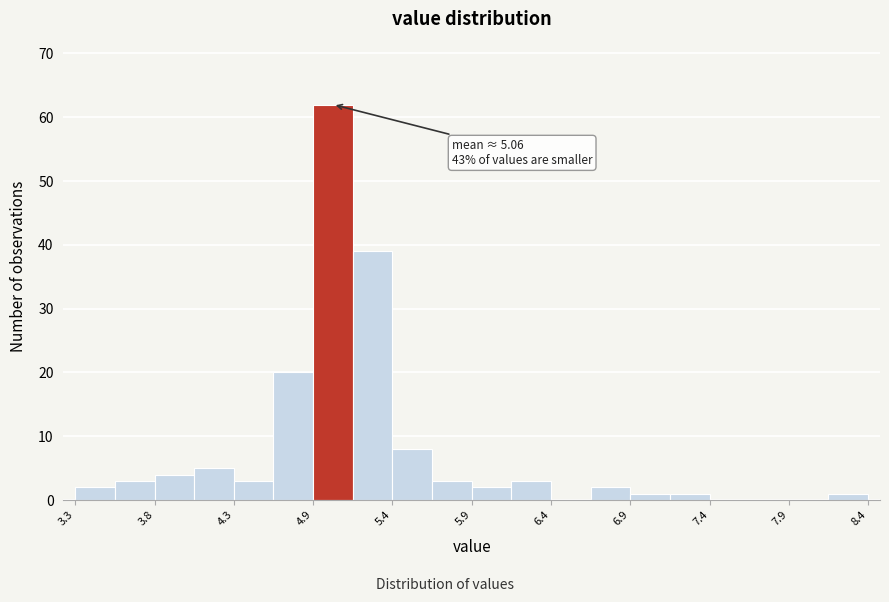

Around what value on the x-axis is the tallest bar? Give the approximate position of its centre, as read against the axis.

5.0